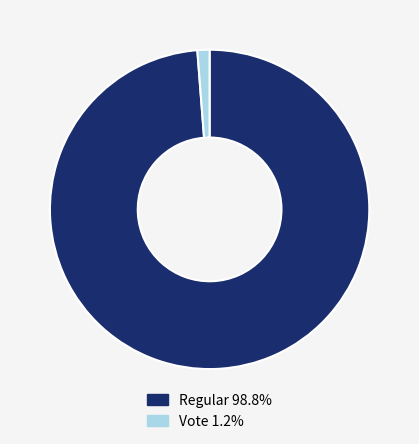

Rank the categories by value from highest to lowest.

Regular, Vote